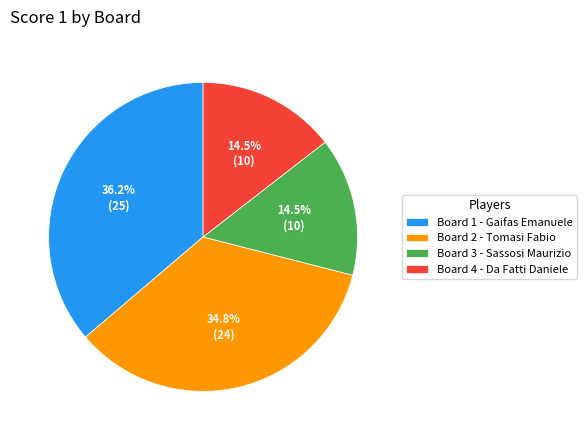

Do Board 4 - Da Fatti Daniele and Board 1 - Gaifas Emanuele together represent more than half of the pie?

Yes